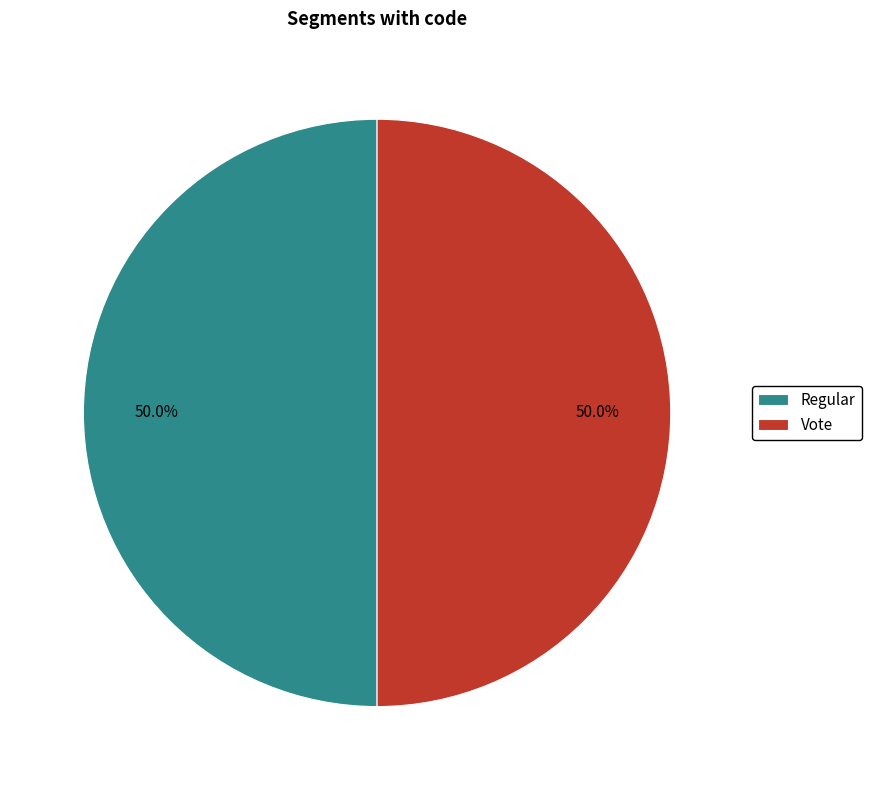

Combined, do Vote and Regular account for over 50%?

Yes